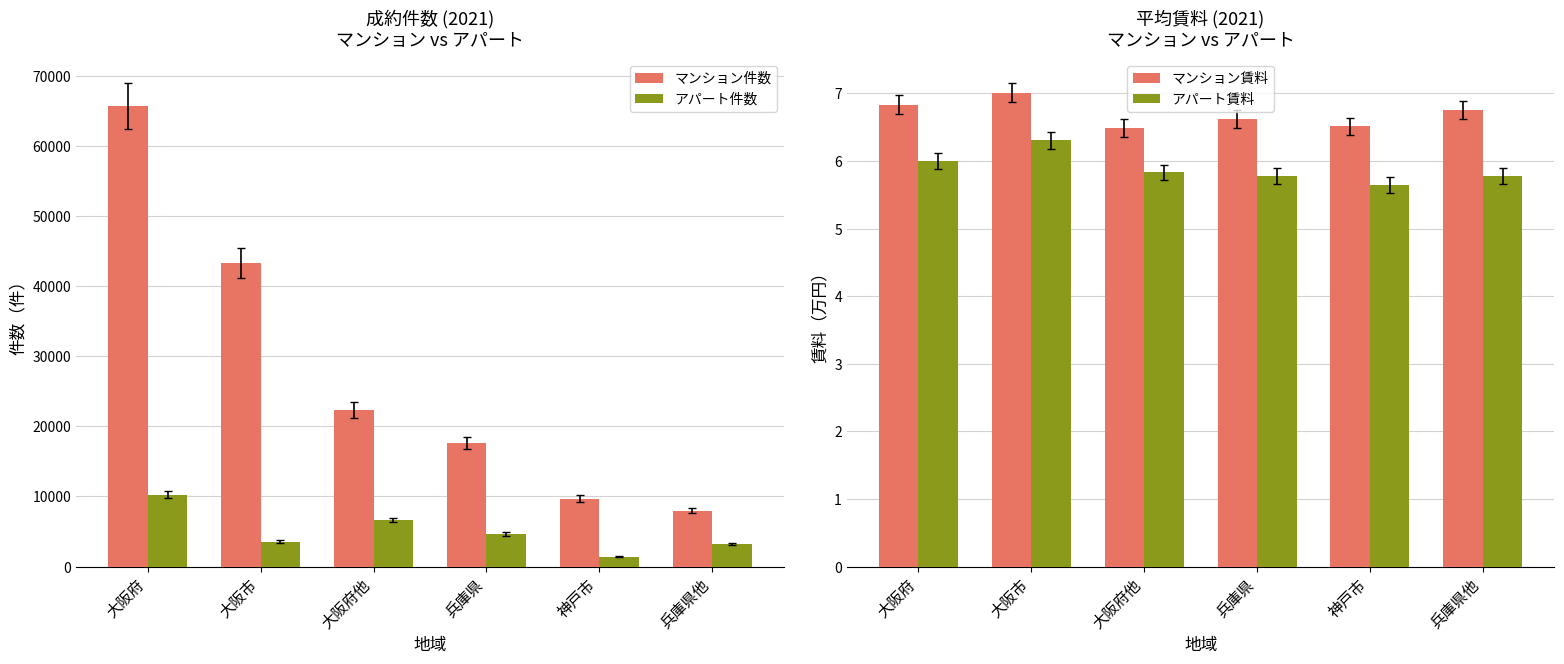

Is it true that マンション件数 equals 11324.5 at 大阪府他?

False